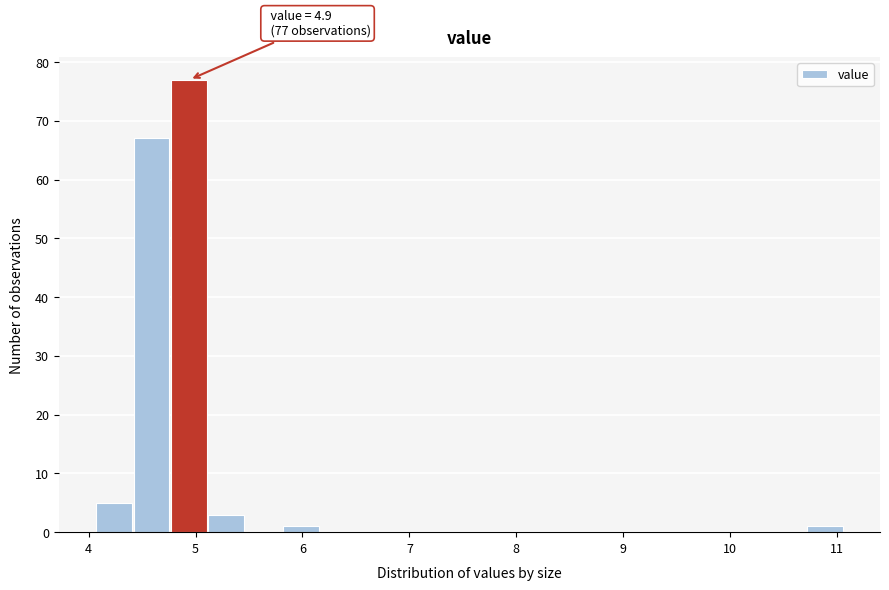

Around what value on the x-axis is the tallest bar? Give the approximate position of its centre, as read against the axis.

4.9